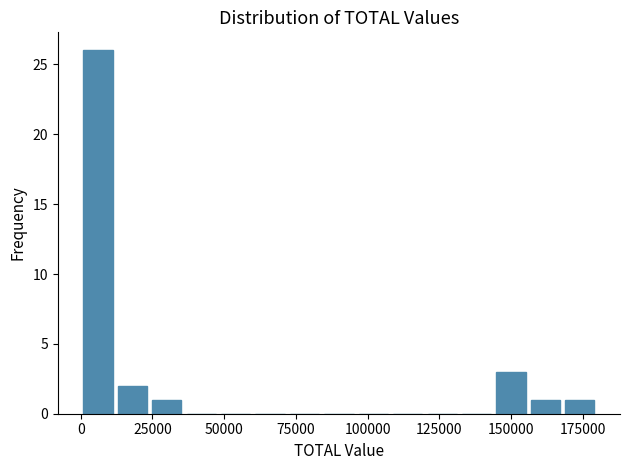

Around what value on the x-axis is the tallest bar? Give the approximate position of its centre, as read against the axis.

5000